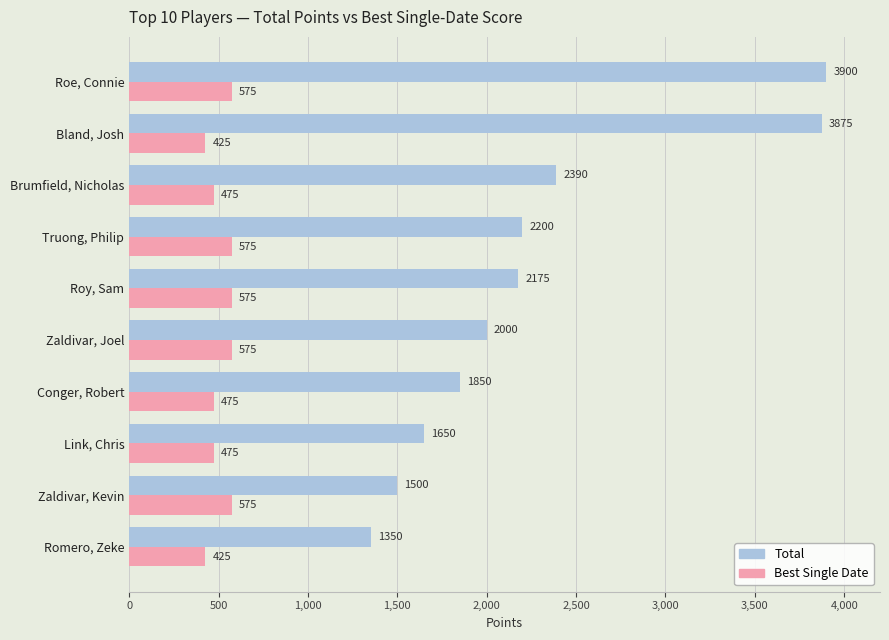

Rank the series by their maximum value, from highest to lowest.

Total, Best Single Date